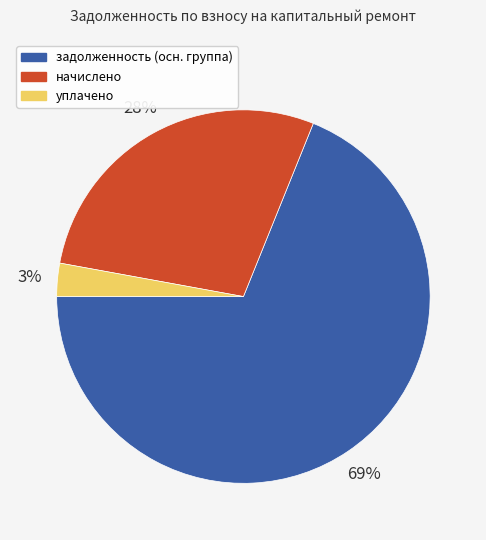

To the nearest percent, what is the difference between the largest and smallest slice percentages?

66%